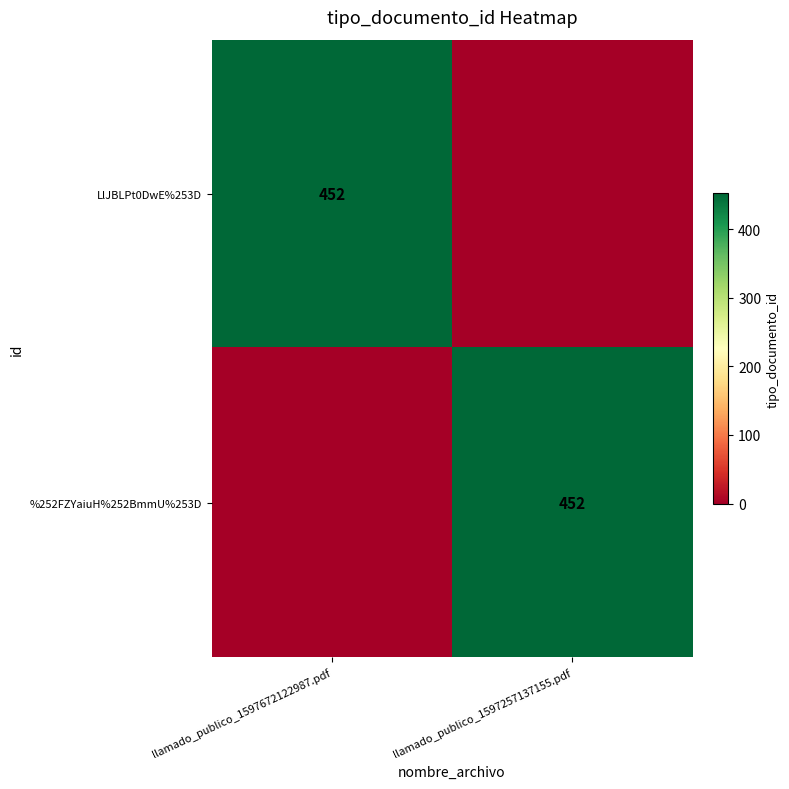

Is it true that %252FZYaiuH%252BmmU%253D equals 452 at llamado_publico_1597257137155.pdf?

True